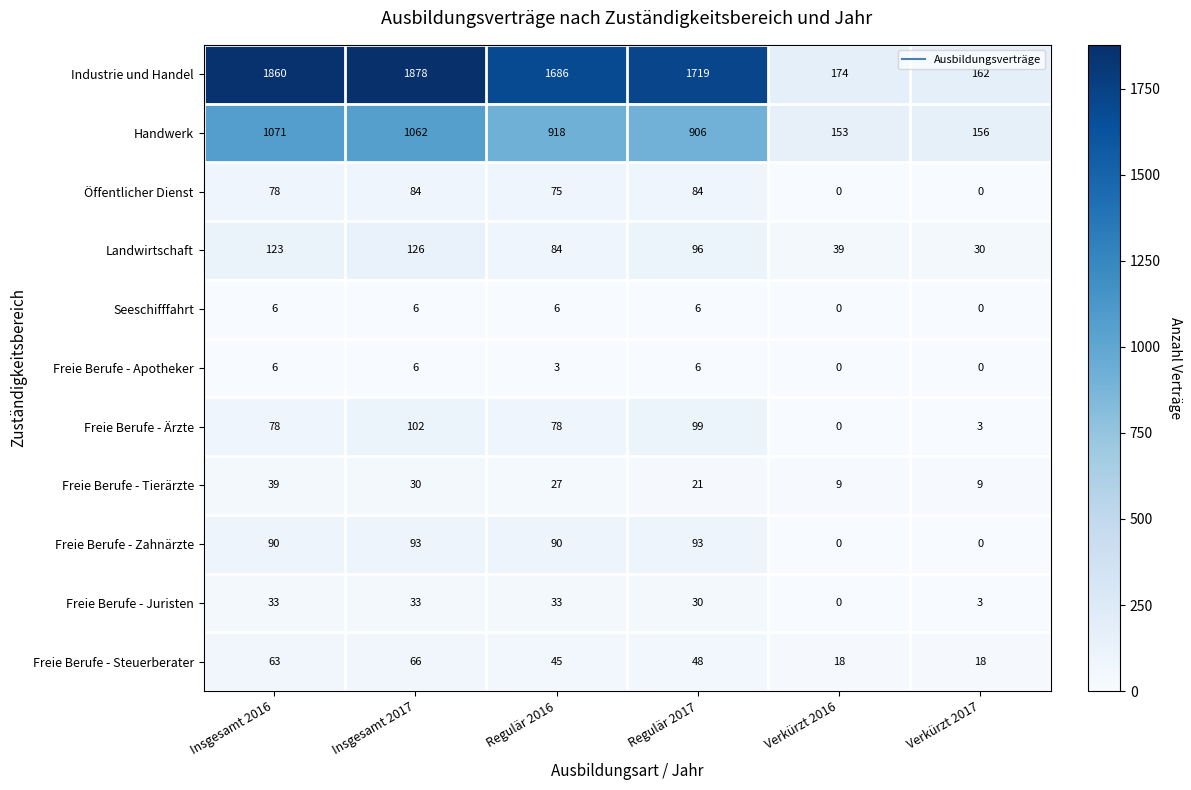

What is the difference between the maximum and minimum values in the Freie Berufe - Juristen series?

33